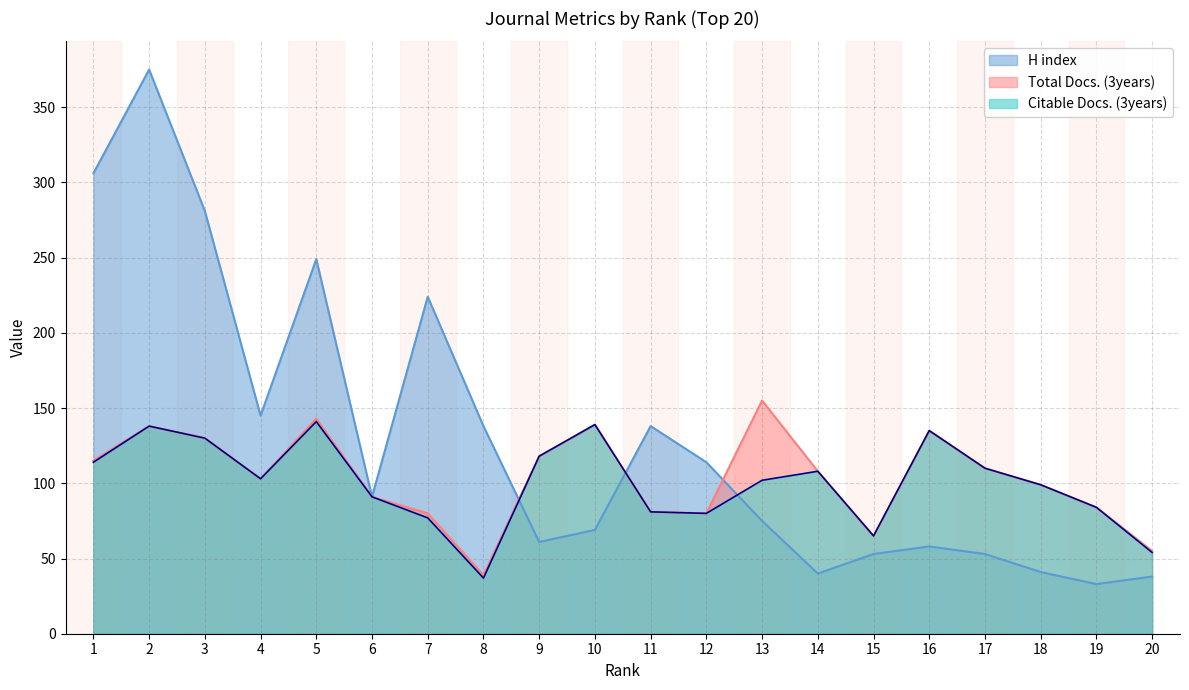

At 10, list the series in order from smallest to largest.

H index, Total Docs. (3years), Citable Docs. (3years)